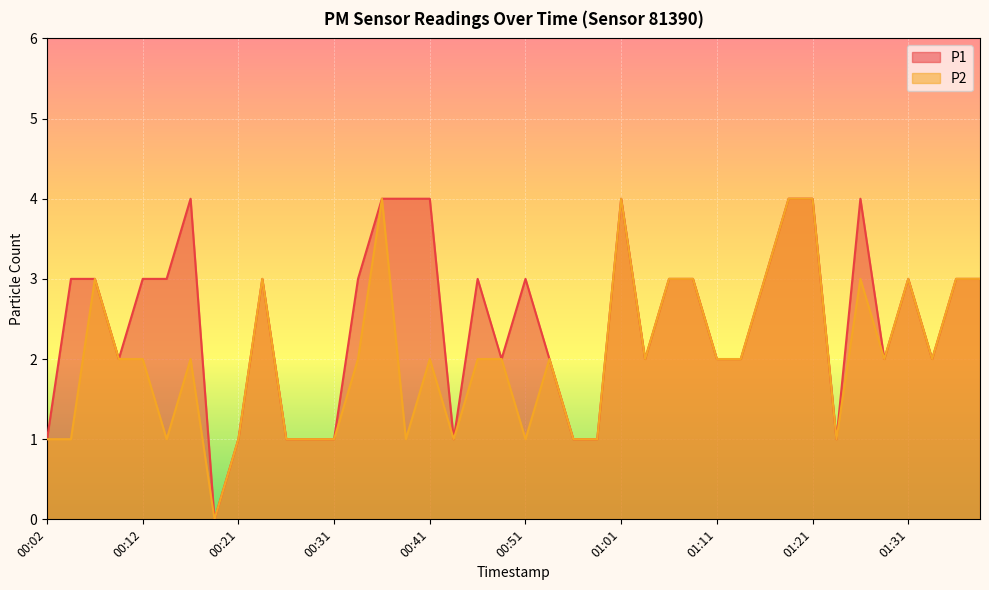

Which label corresponds to the largest value in the chart?

00:17